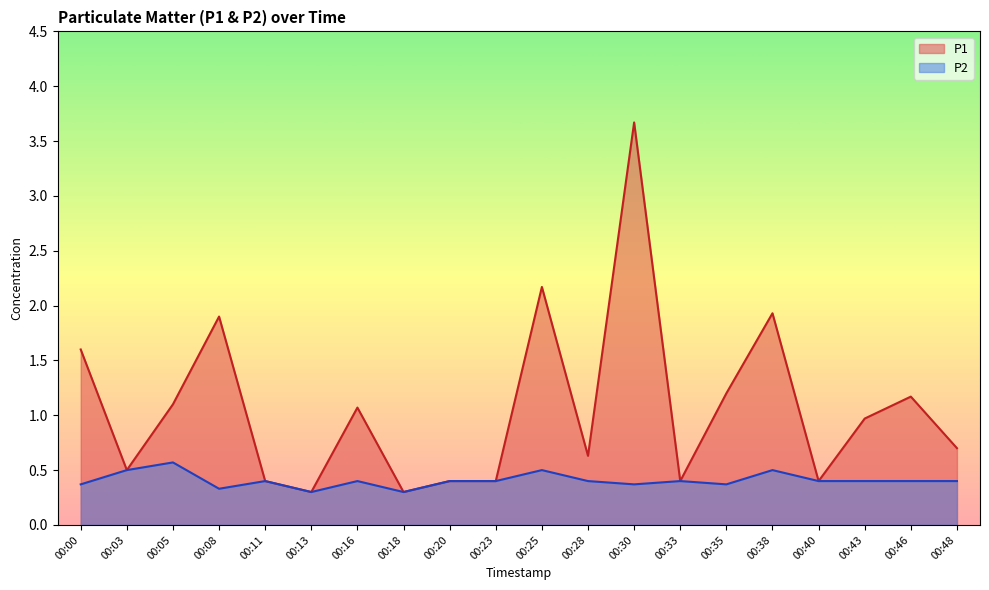

Which category has the lowest value in the P1 series?

00:13